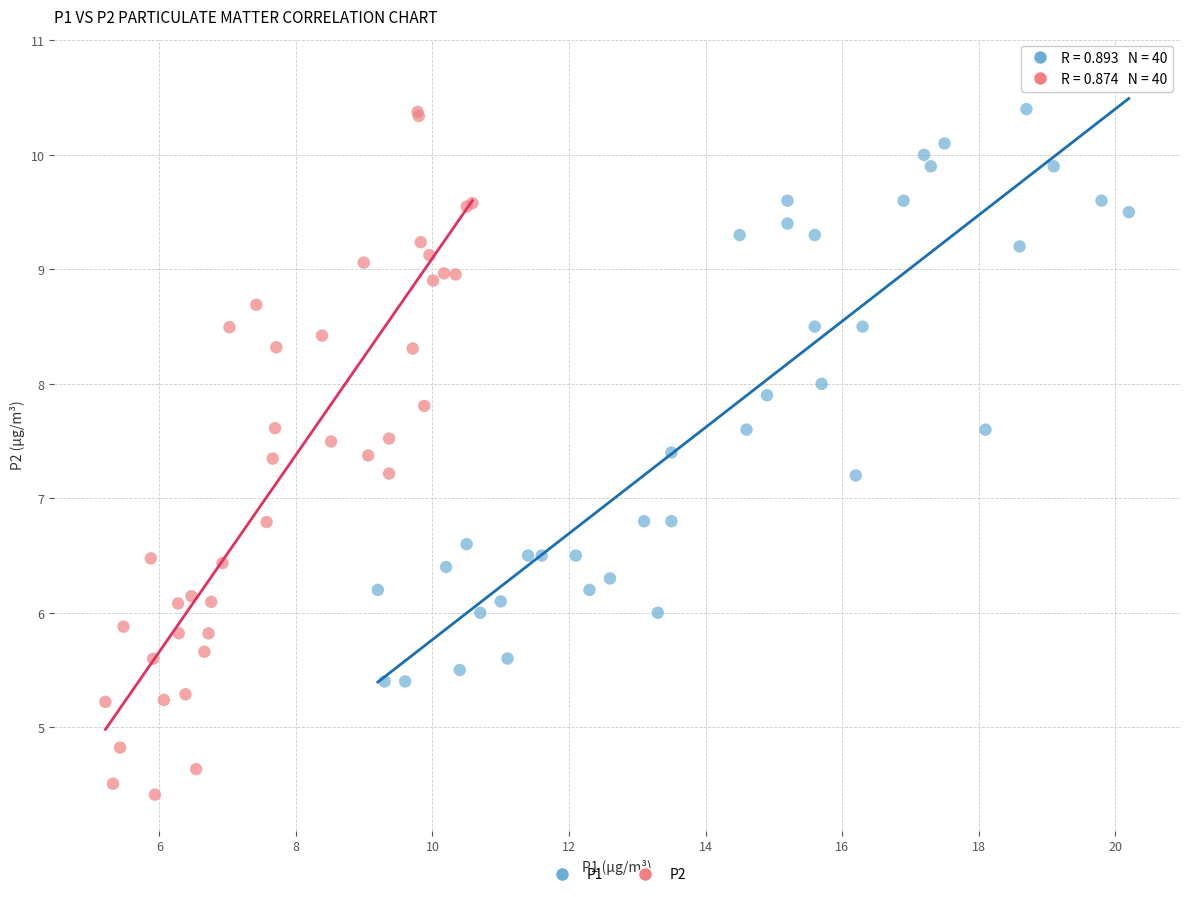

Which series contains the lowest Y value?

P2